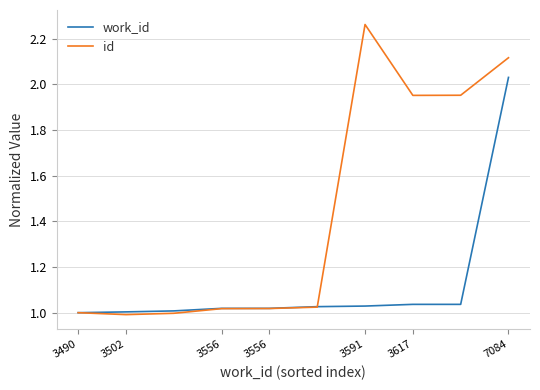

Rank the series by their maximum value, from highest to lowest.

id, work_id